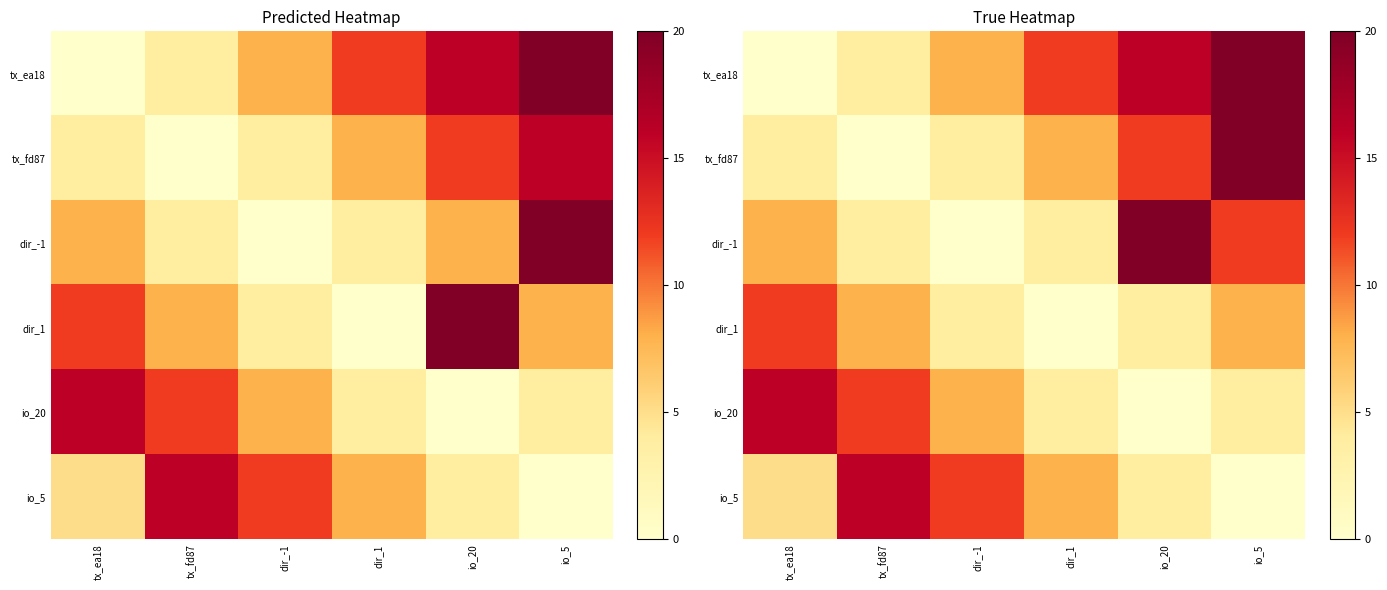

At which category does the chart reach its peak across all series?

io_5